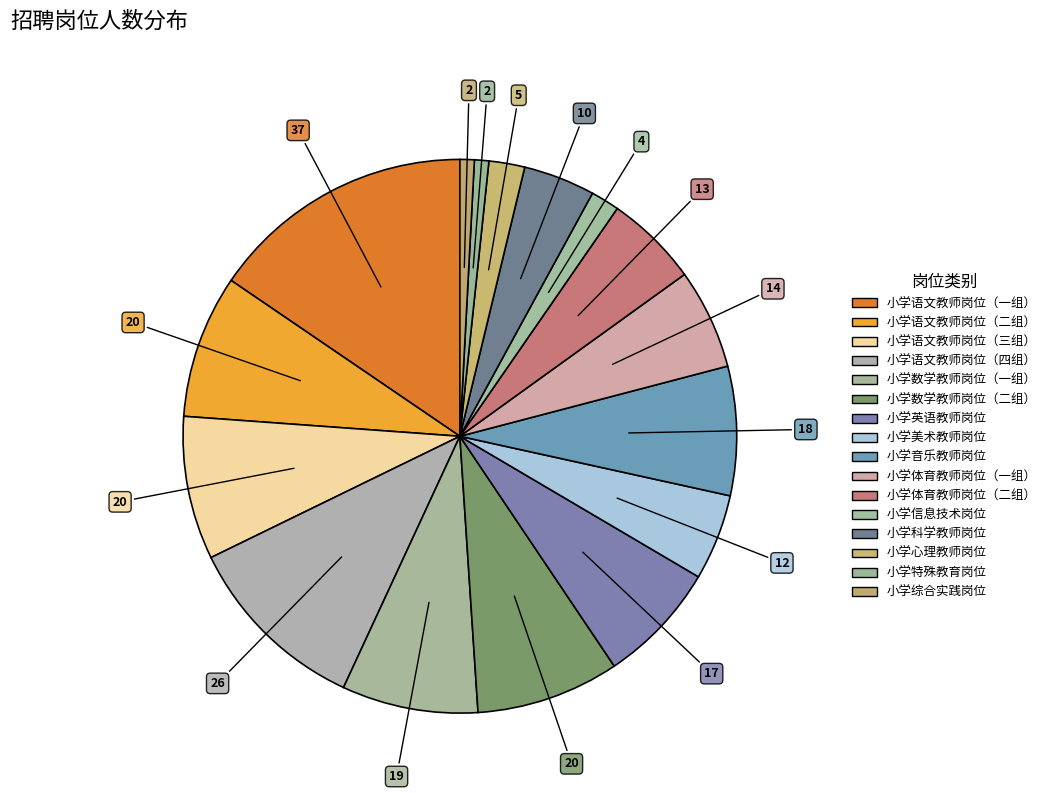

Is there a majority slice in this chart?

No